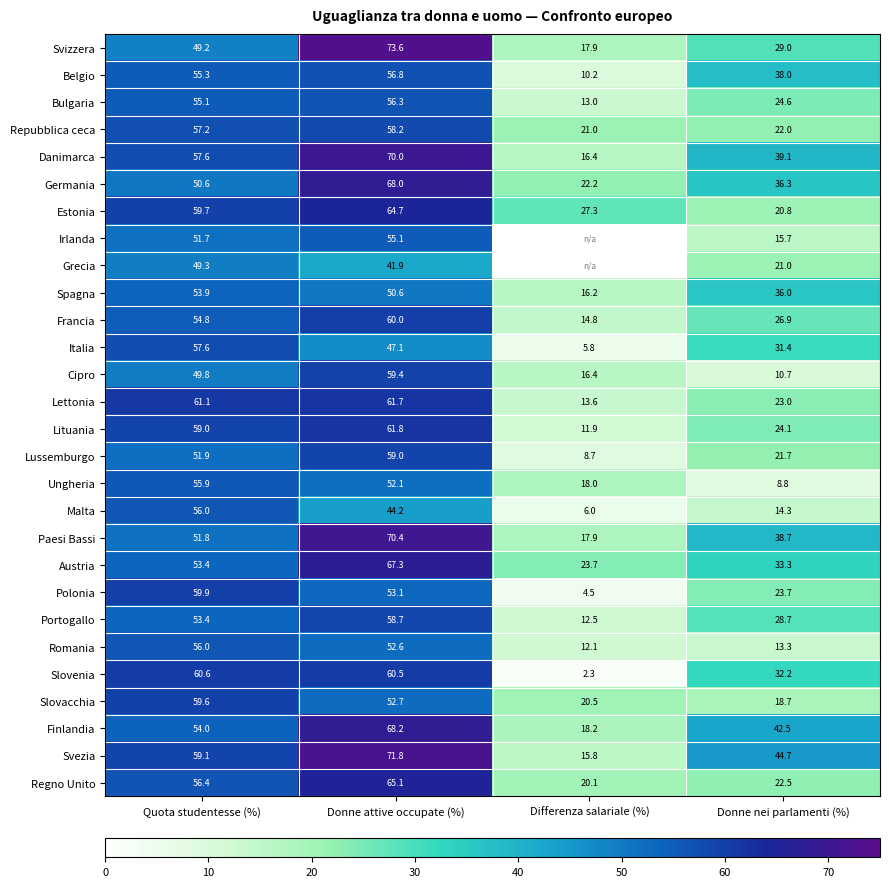

Between Donne nei parlamenti (%) and Differenza salariale (%), which is larger?

Donne nei parlamenti (%)